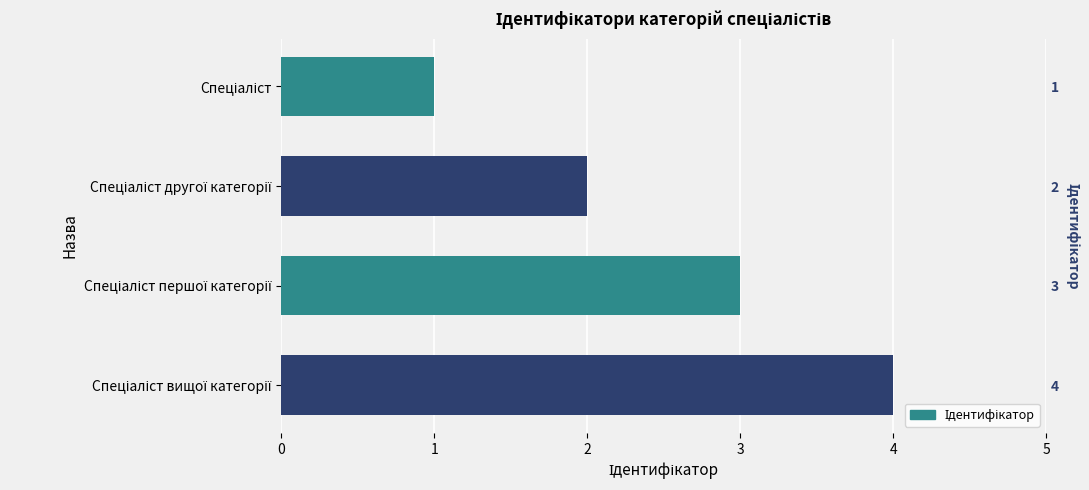

Reading left to right, what are all the values shown in this chart?

1	2	3	4